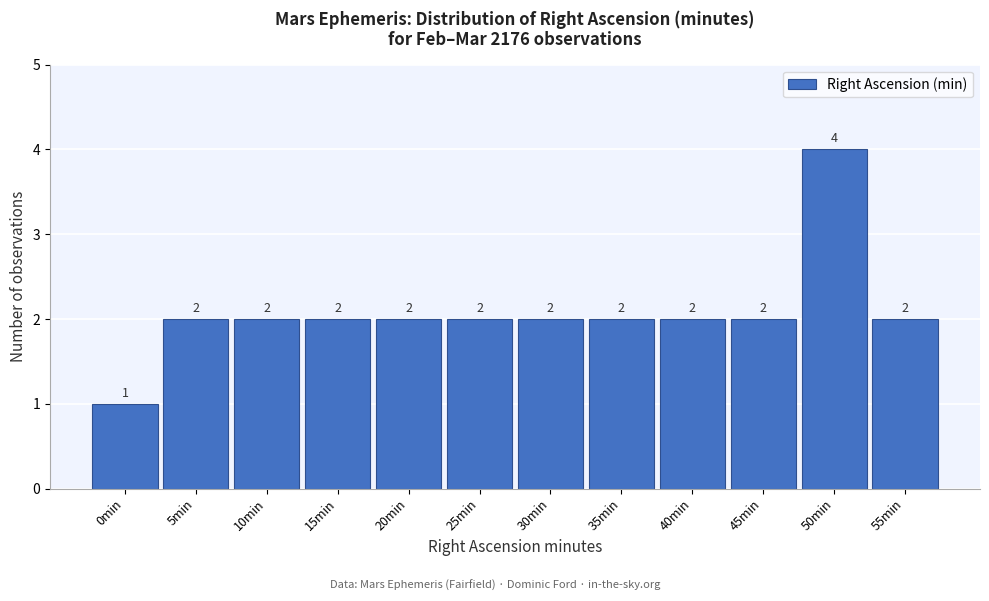

Reading left to right, extract all data points from this chart.

0min=1	5min=2	10min=2	15min=2	20min=2	25min=2	30min=2	35min=2	40min=2	45min=2	50min=4	55min=2